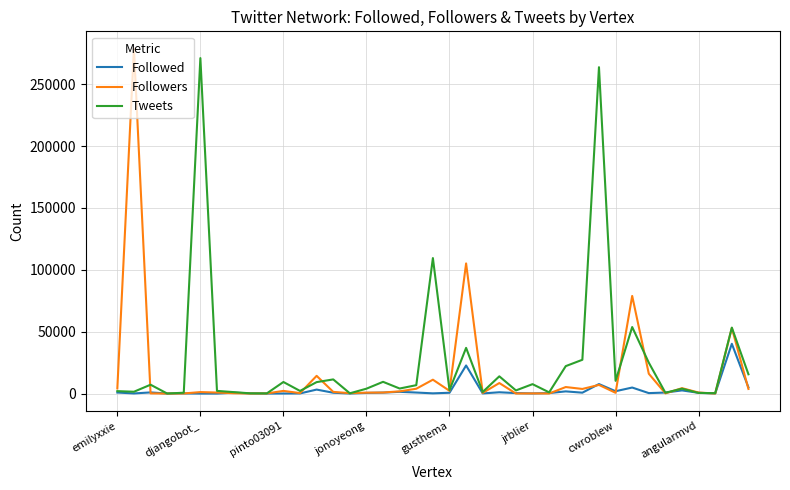

How many lines are shown in the chart?

3